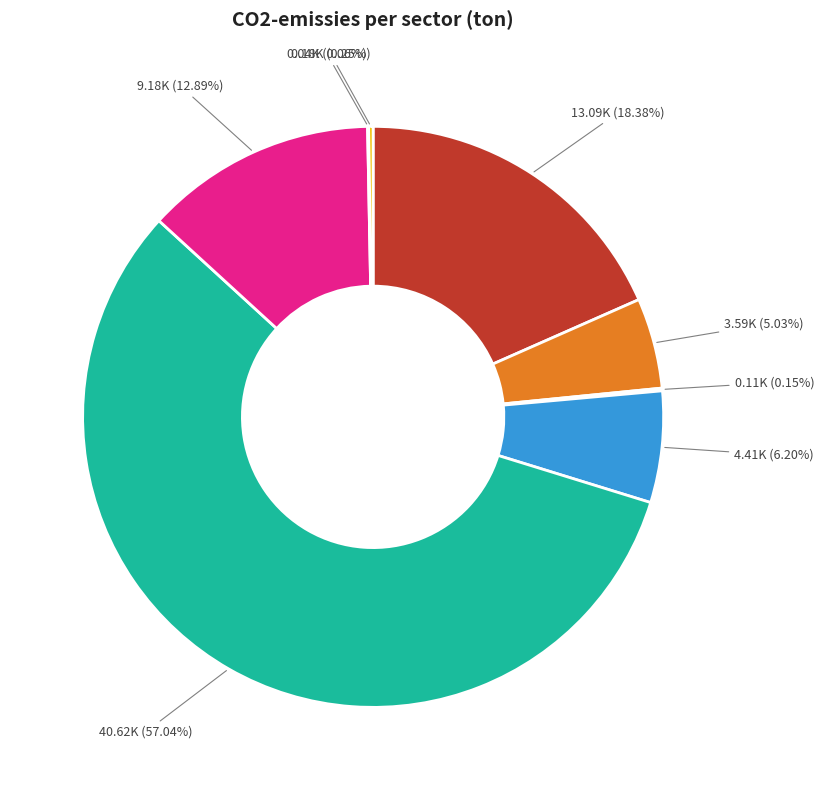

Is there a majority slice in this chart?

Yes